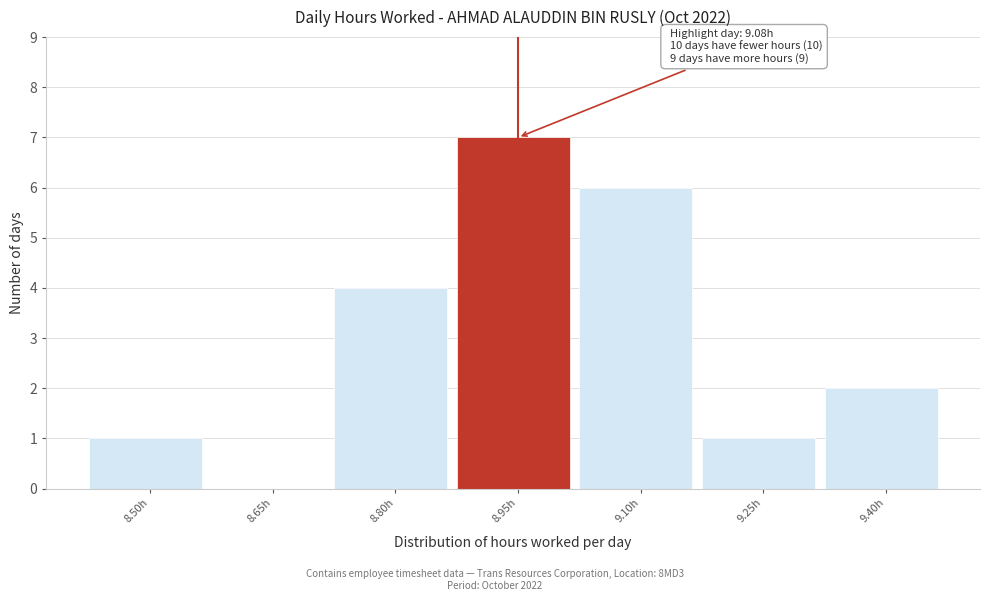

Reading left to right, extract all data points from this chart.

8.50h=1	8.65h=0	8.80h=4	8.95h=7	9.10h=6	9.25h=1	9.40h=2